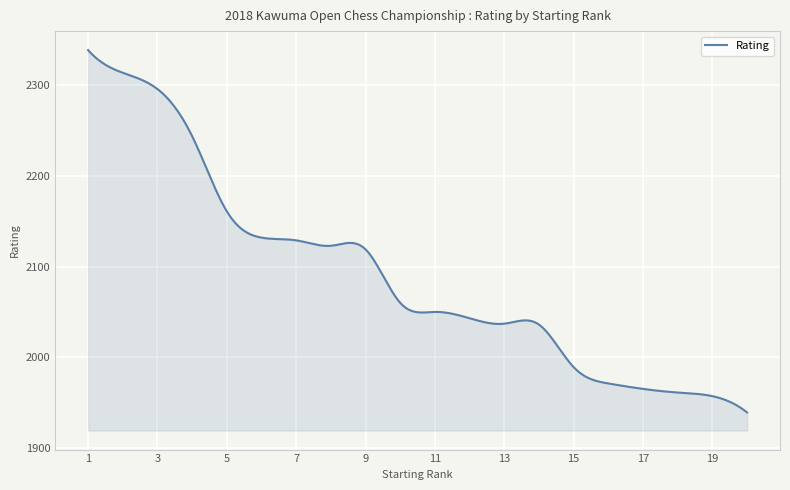

What is the minimum value shown in the chart?

1939.0